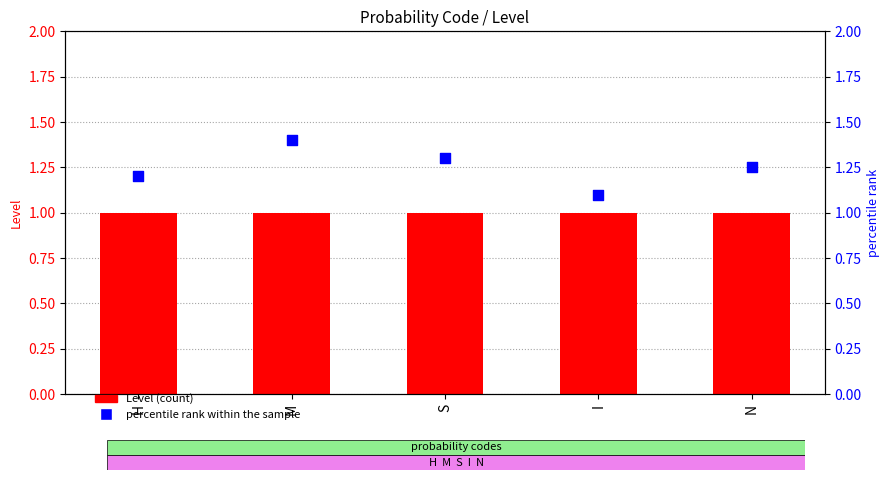

What is the total value across all series at M?

2.4